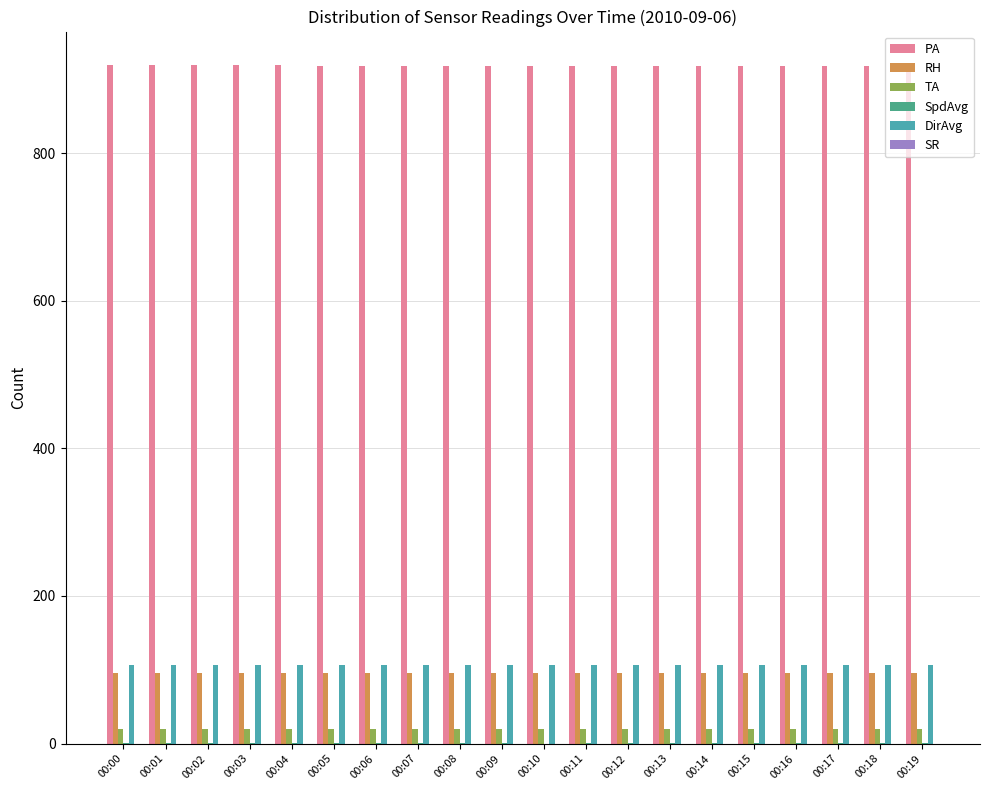

Rank the series by their maximum value, from highest to lowest.

PA, DirAvg, RH, TA, SpdAvg, SR